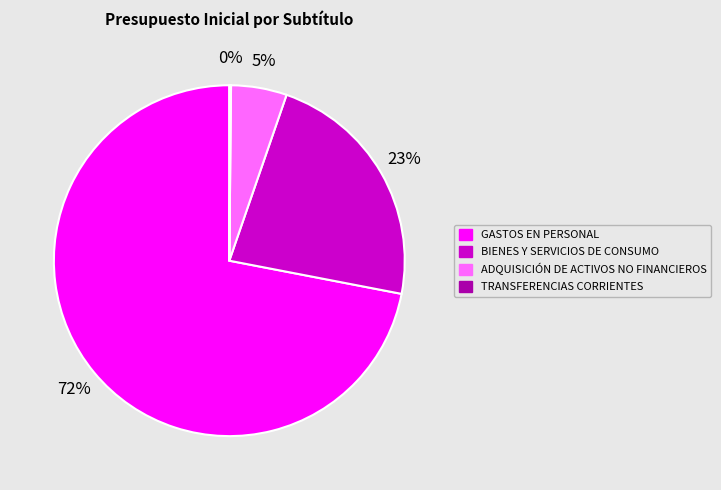

To the nearest percent, what portion does ADQUISICIÓN DE ACTIVOS NO FINANCIEROS represent?

5%